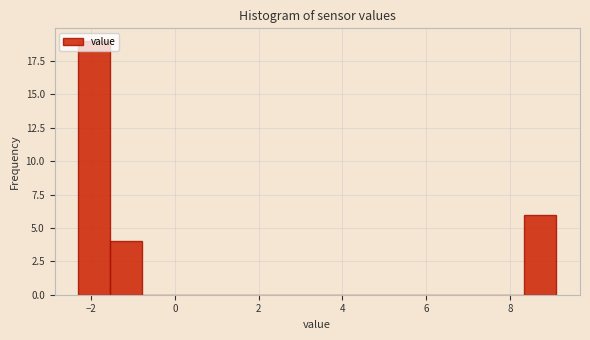

Around what value on the x-axis is the tallest bar? Give the approximate position of its centre, as read against the axis.

-2.0